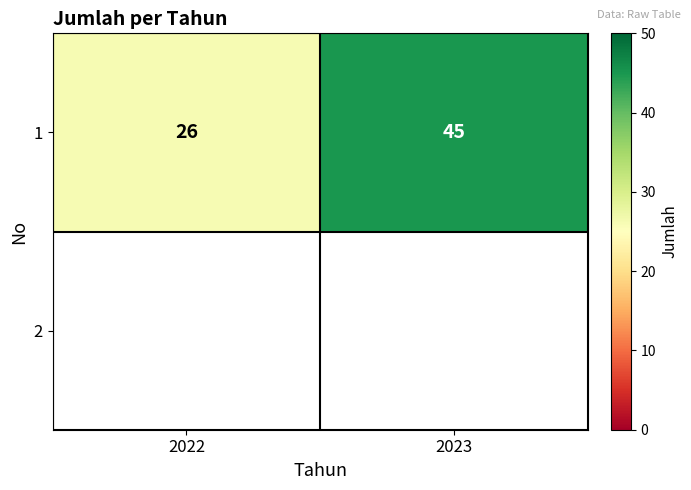

What value does the data have at 2022, to the nearest 5?

25